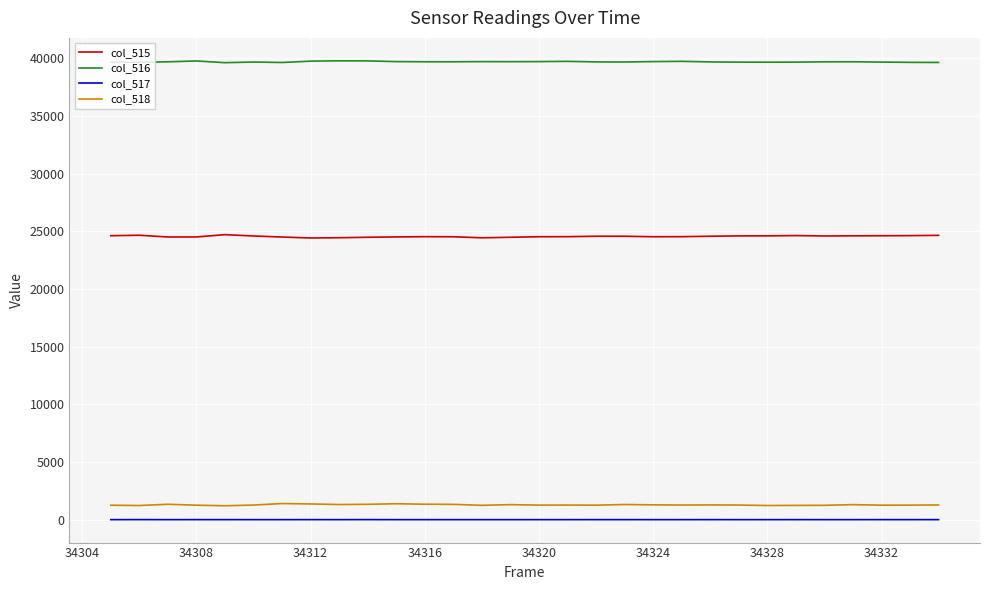

True or false: col_515 and col_517 cross at least once.

False